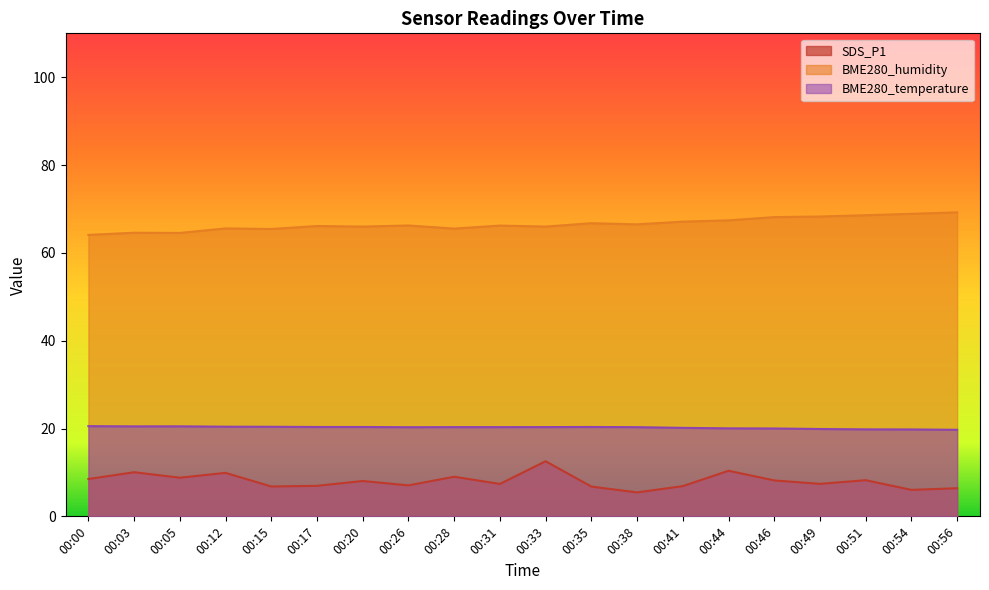

Count the number of categories in the chart.

20